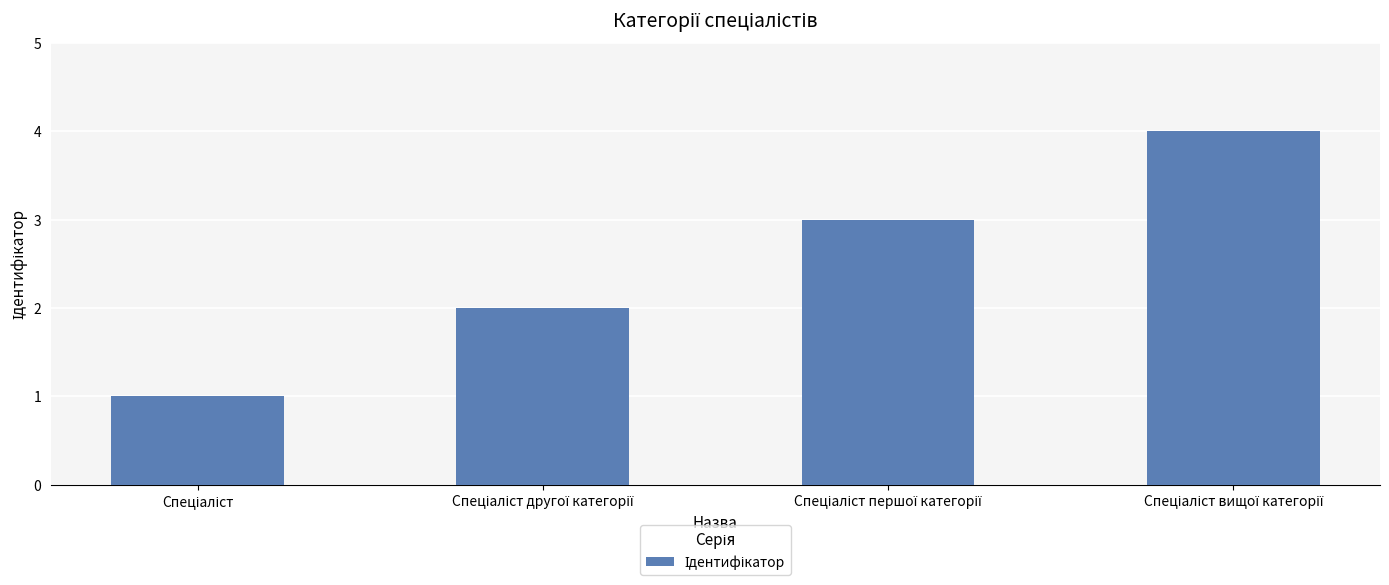

What is the minimum value shown in the chart?

1